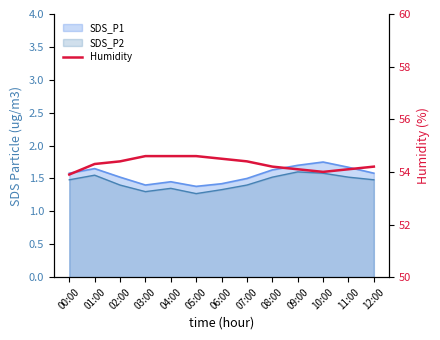

What position from the left is 01:00?

2